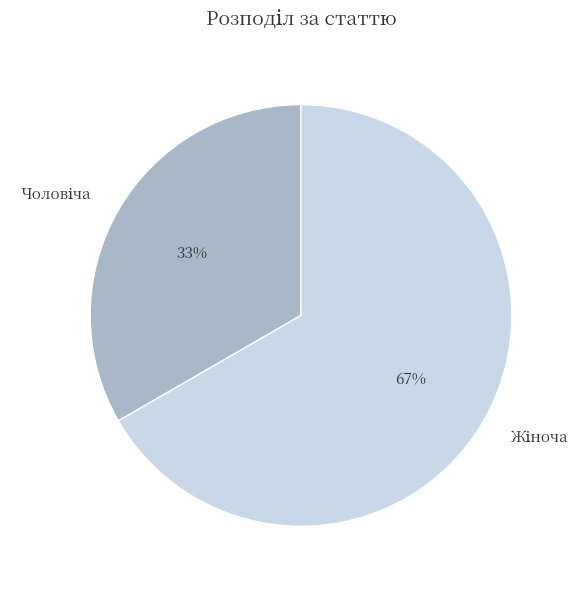

Does any single category account for the majority?

Yes